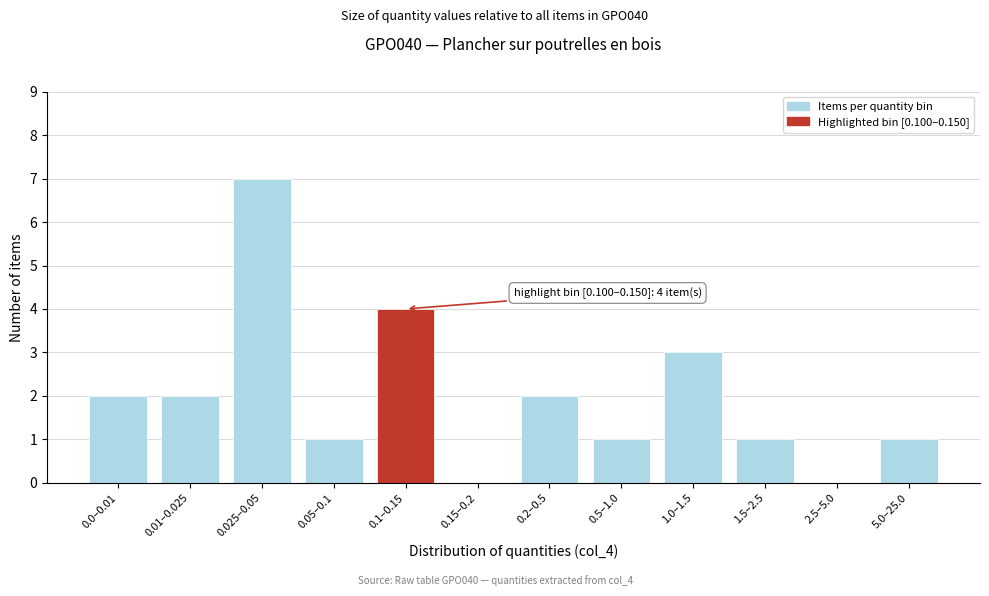

Reading left to right, transcribe all the data shown in this chart.

0.0–0.01=2	0.01–0.025=2	0.025–0.05=7	0.05–0.1=1	0.1–0.15=4	0.15–0.2=0	0.2–0.5=2	0.5–1.0=1	1.0–1.5=3	1.5–2.5=1	2.5–5.0=0	5.0–25.0=1